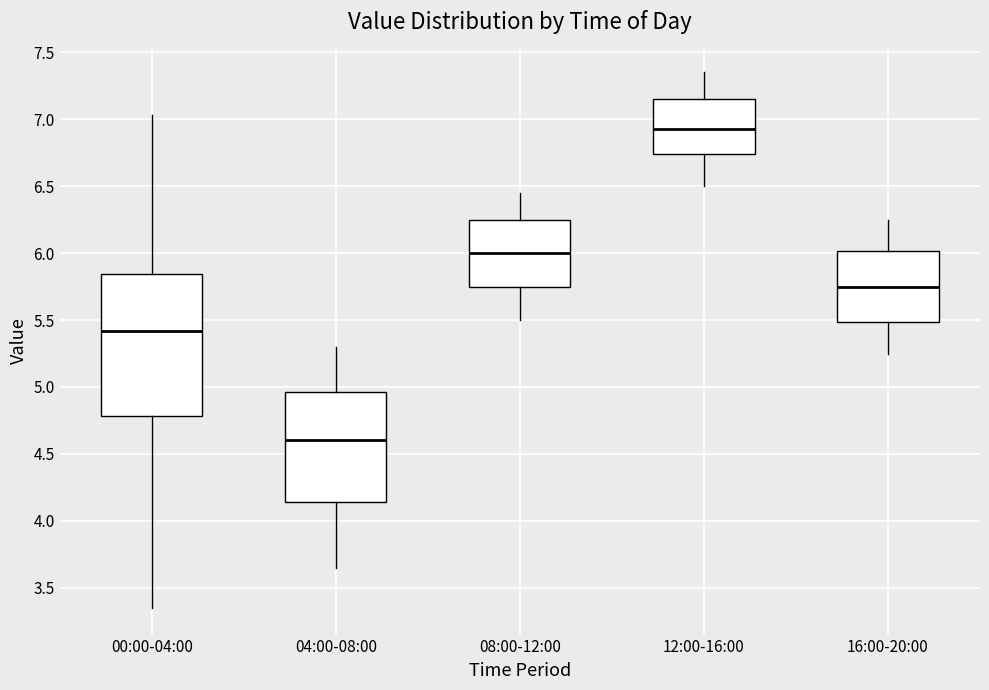

Which box has the highest median line?

12:00-16:00